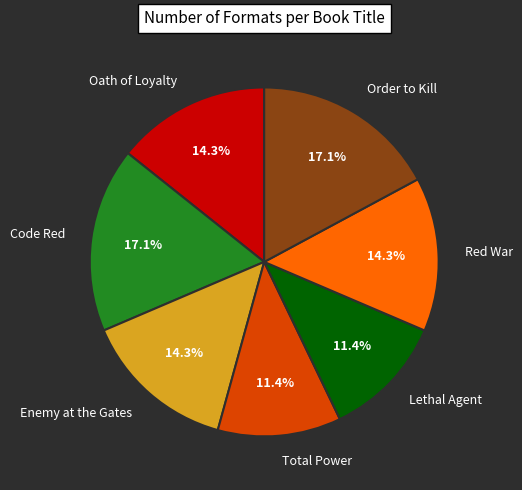

Between Total Power and Oath of Loyalty, which is larger?

Oath of Loyalty